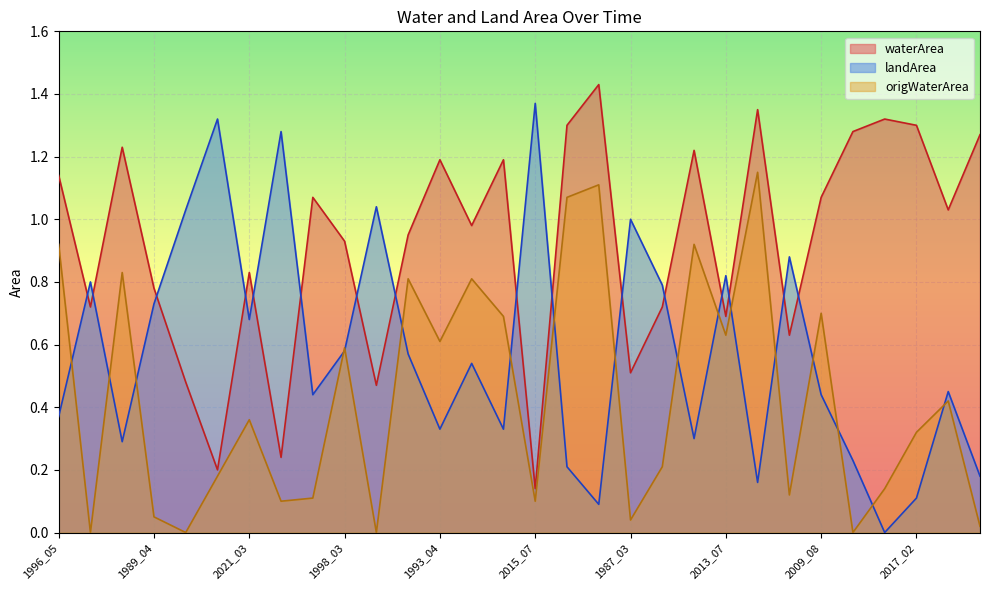

Reading right to left, list all the values displayed in this chart.

waterArea: 1.3	1.0	1.3	1.3	1.3	1.1	0.6	1.4	0.7	1.2	0.7	0.5	1.4	1.3	0.1	1.2	1.0	1.2	0.9	0.5	0.9	1.1	0.2	0.8	0.2	0.5	0.8	1.2	0.7	1.1
landArea: 0.2	0.5	0.1	0.0	0.2	0.4	0.9	0.2	0.8	0.3	0.8	1.0	0.1	0.2	1.4	0.3	0.5	0.3	0.6	1.0	0.6	0.4	1.3	0.7	1.3	1.0	0.7	0.3	0.8	0.4
origWaterArea: 0.0	0.4	0.3	0.1	0.0	0.7	0.1	1.1	0.6	0.9	0.2	0.0	1.1	1.1	0.1	0.7	0.8	0.6	0.8	0.0	0.6	0.1	0.1	0.4	0.2	0.0	0.1	0.8	0.0	0.9